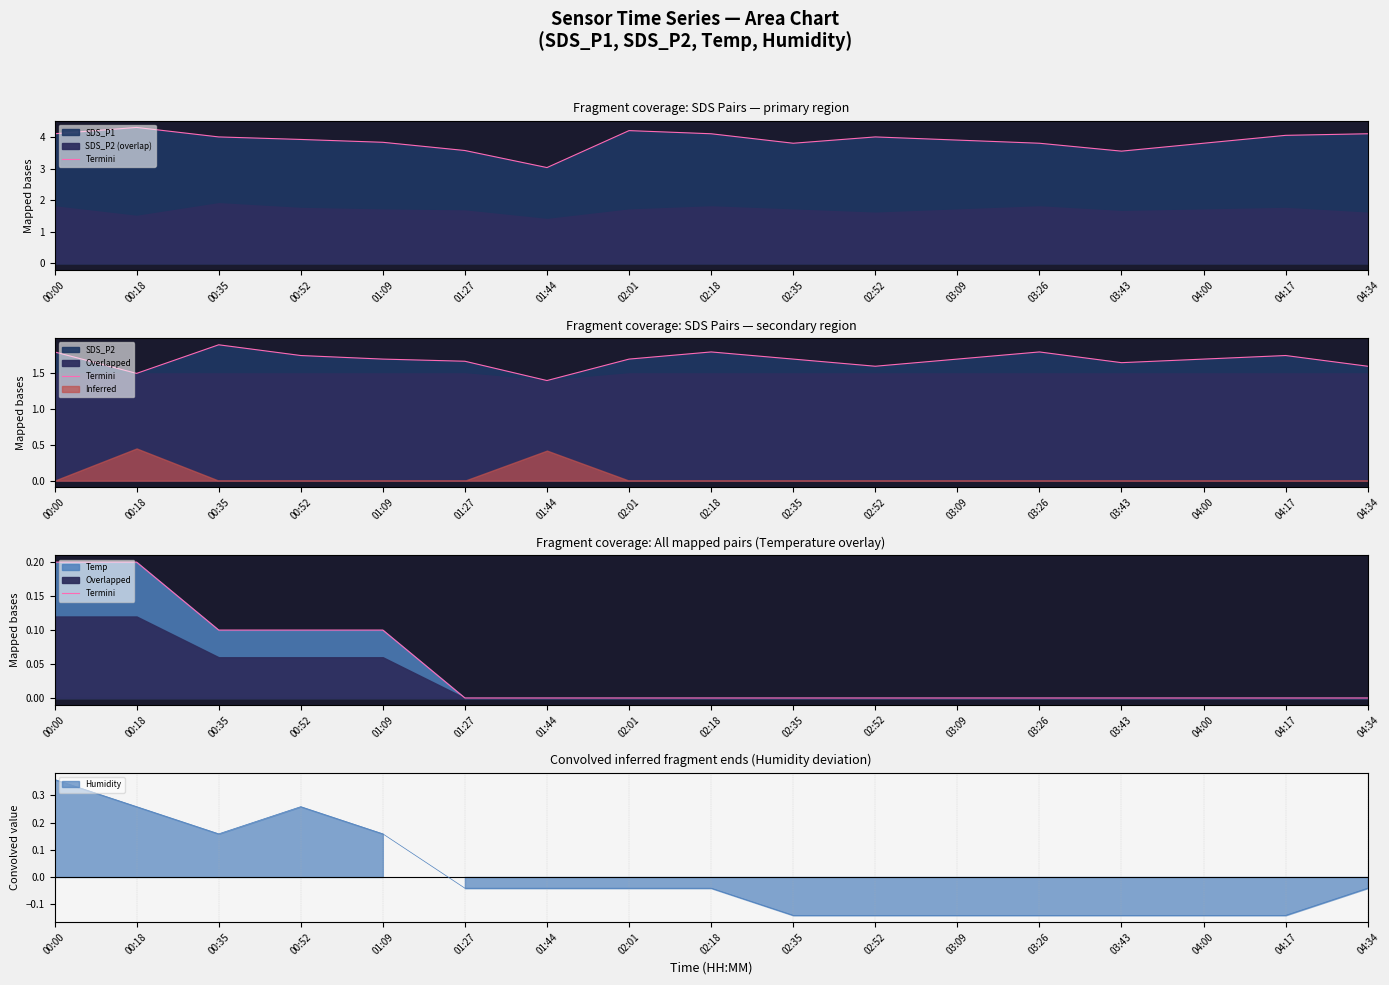

What is the difference between the maximum and minimum values?

0.2